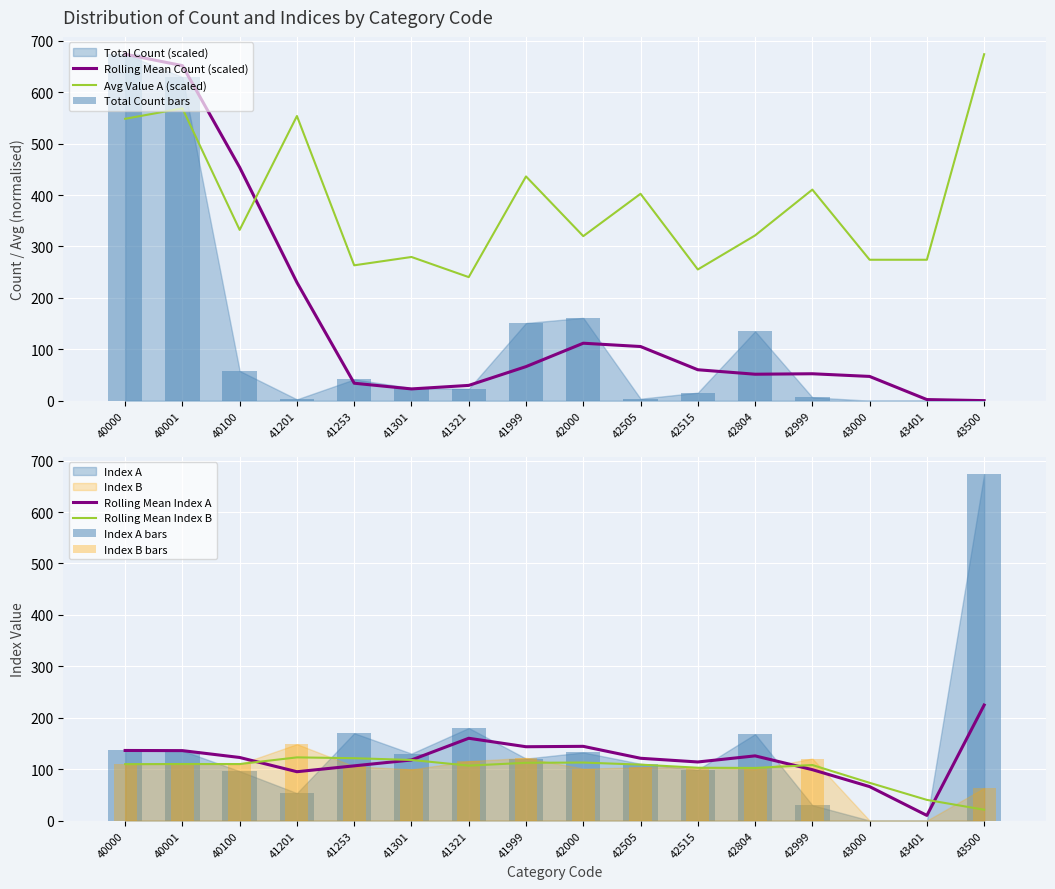

How many data points in Avg Value A are above 332?

8